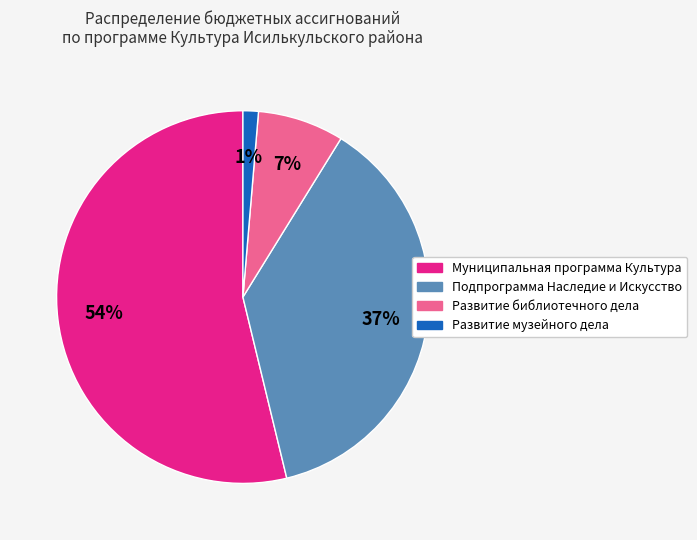

Is Подпрограмма Наследие и Искусство the majority of the pie?

No